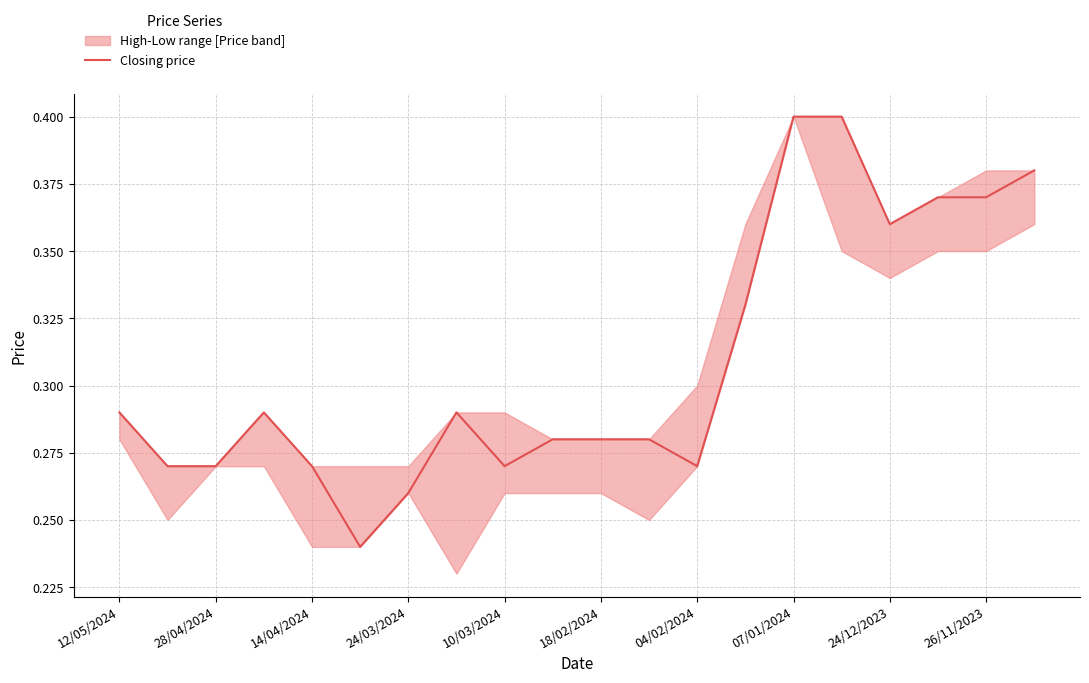

Is it true that Closing price equals 0.1 at 18/02/2024?

False